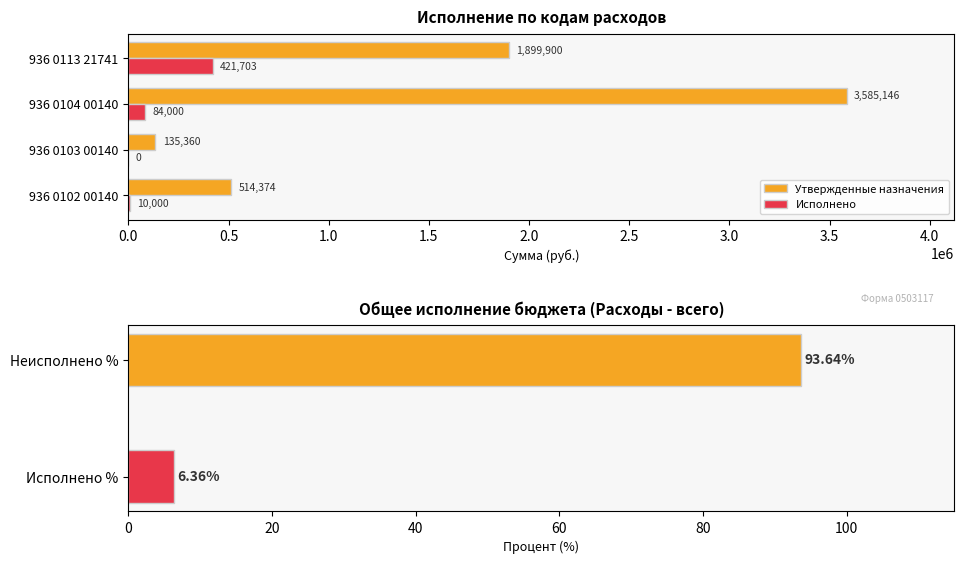

The Исполнено series shows 84000.0 at 936 0104 00140. True or false?

True